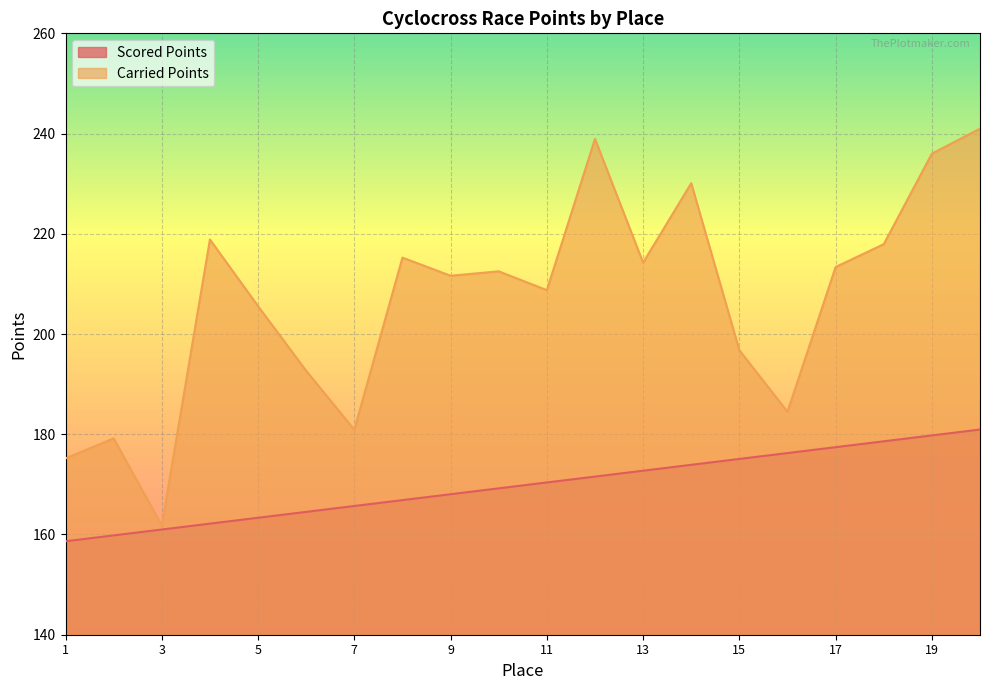

What is the value of the Scored Points point at the 7th from the left?

165.7